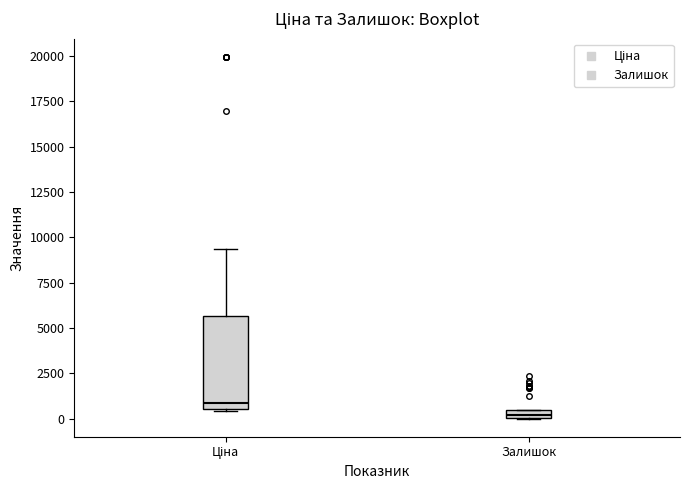

Where is the upper edge of the box for Залишок on the y-axis? The values are not printed on the chart, so give them approximately, as read against the axis.

500